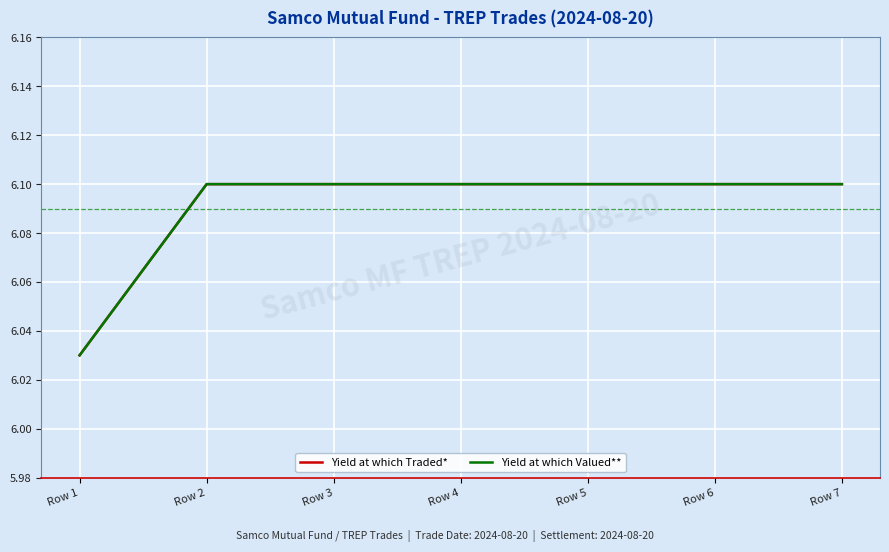

Which category has the lowest value across all series?

Row 1